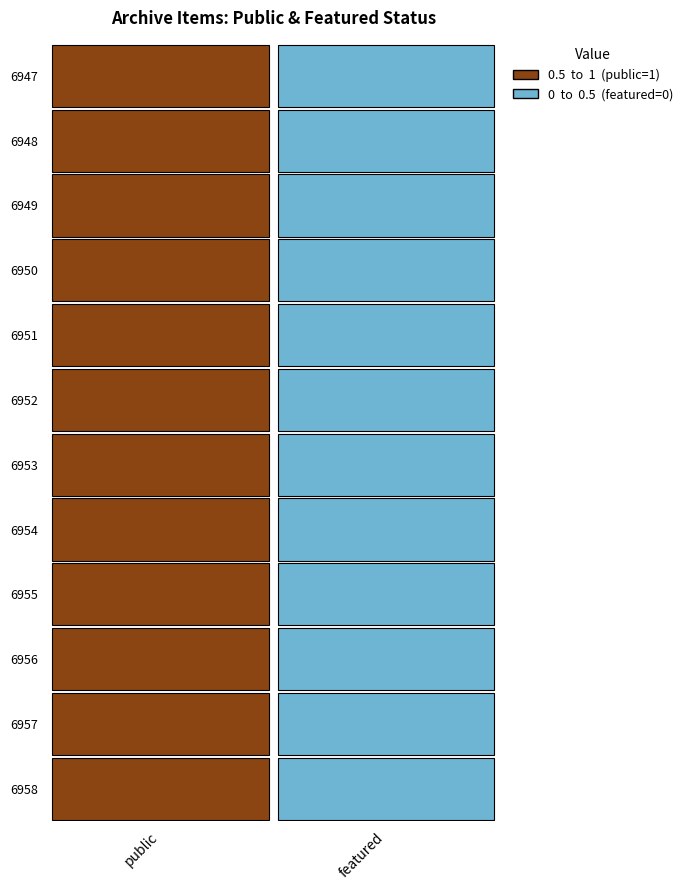

How many 6955 values are between 0 and 1?

2